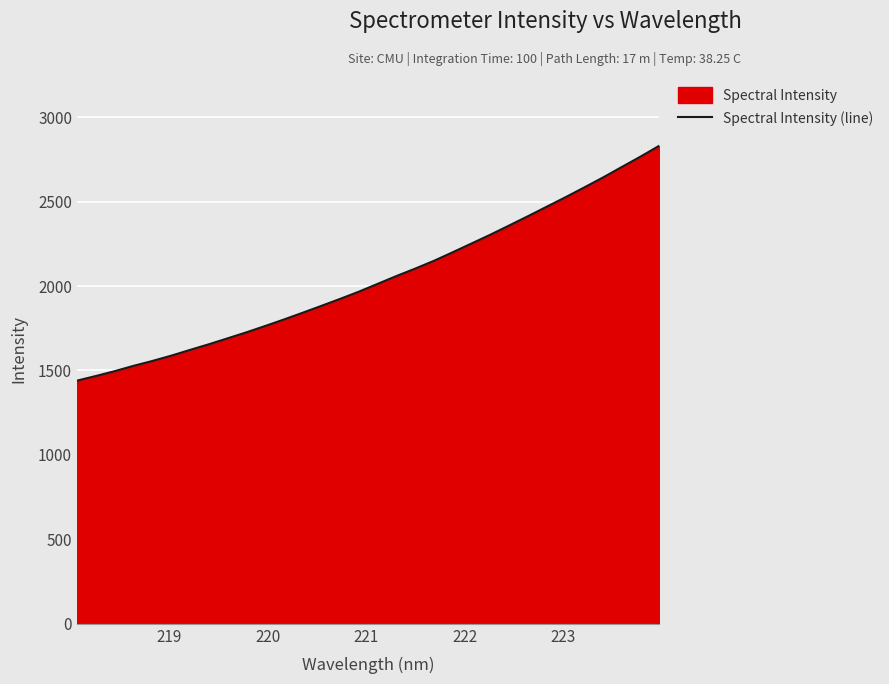

What is the minimum value shown in the chart?

1439.9